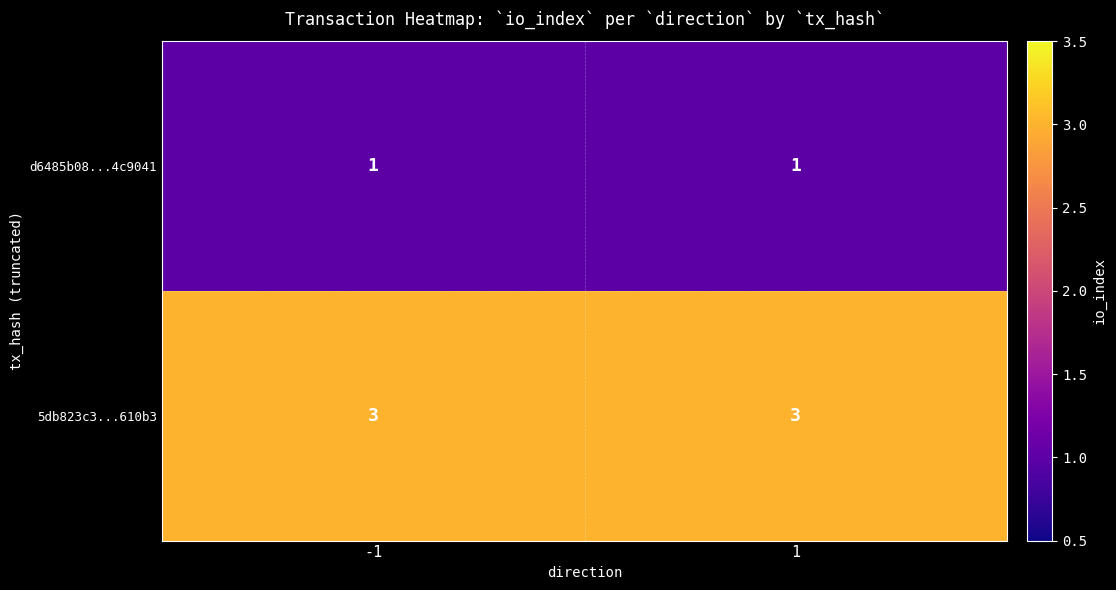

True or false: 5db823c3...610b3 has a value of 2 at -1.

False